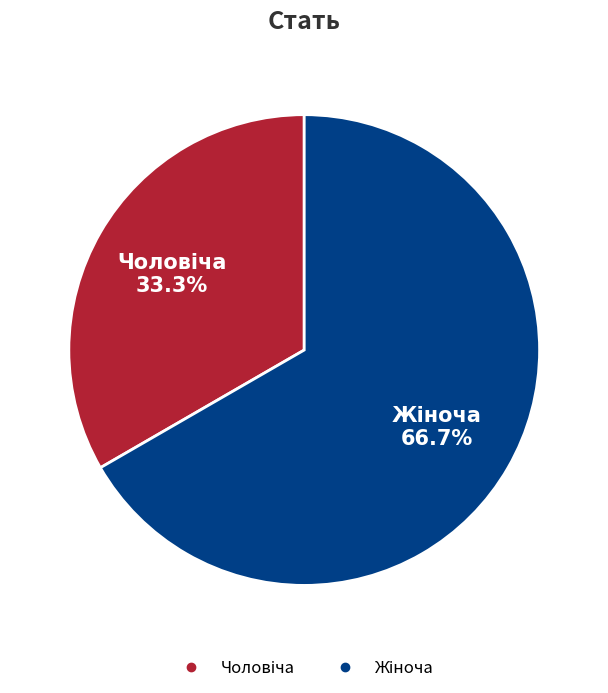

Is there a majority slice in this chart?

Yes